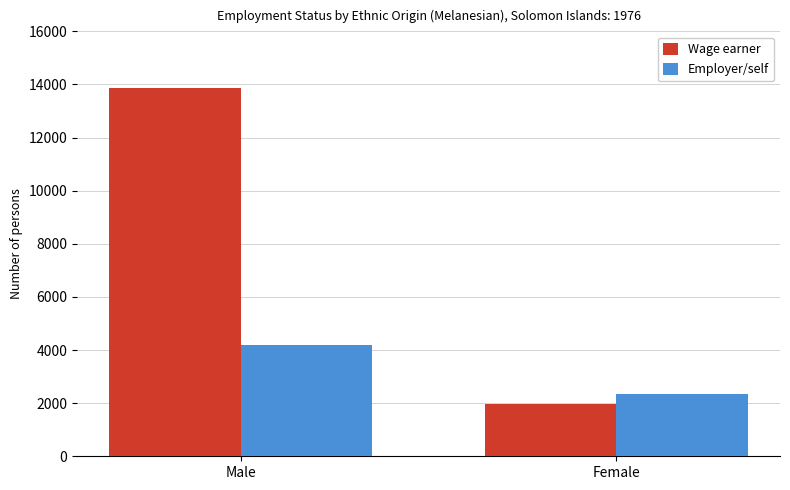

How many groups of bars are there?

2